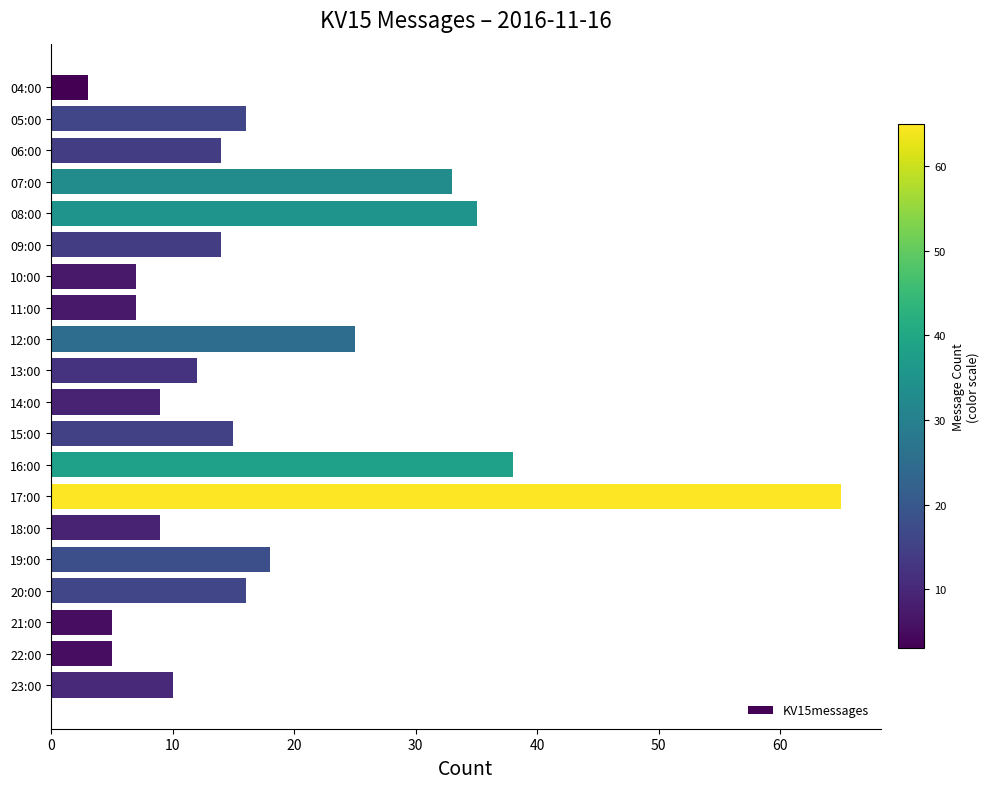

What is the value of the 20th bar from the top?

10